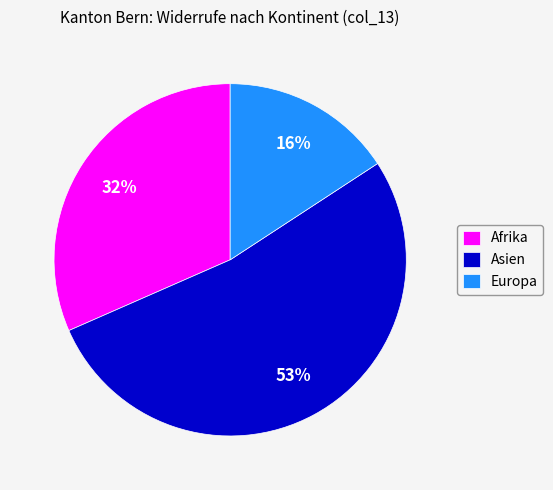

Between Europa and Afrika, which is larger?

Afrika